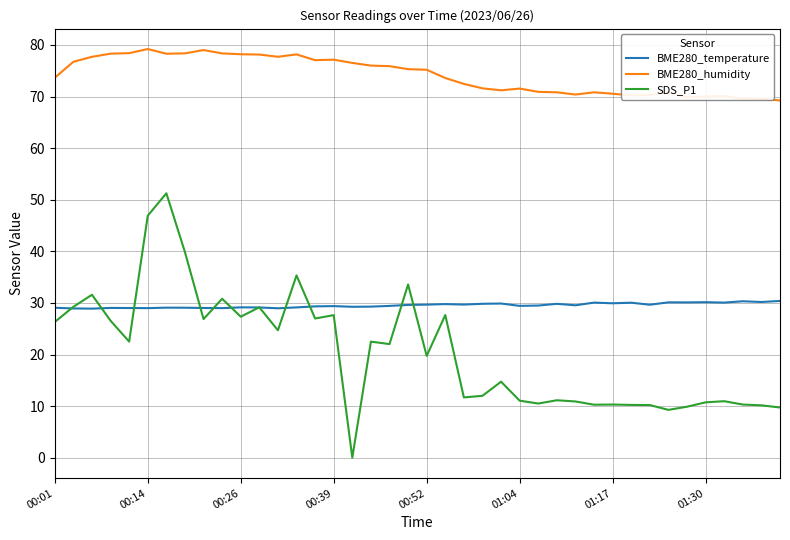

Rank the series by their maximum value, from highest to lowest.

BME280_humidity, SDS_P1, BME280_temperature